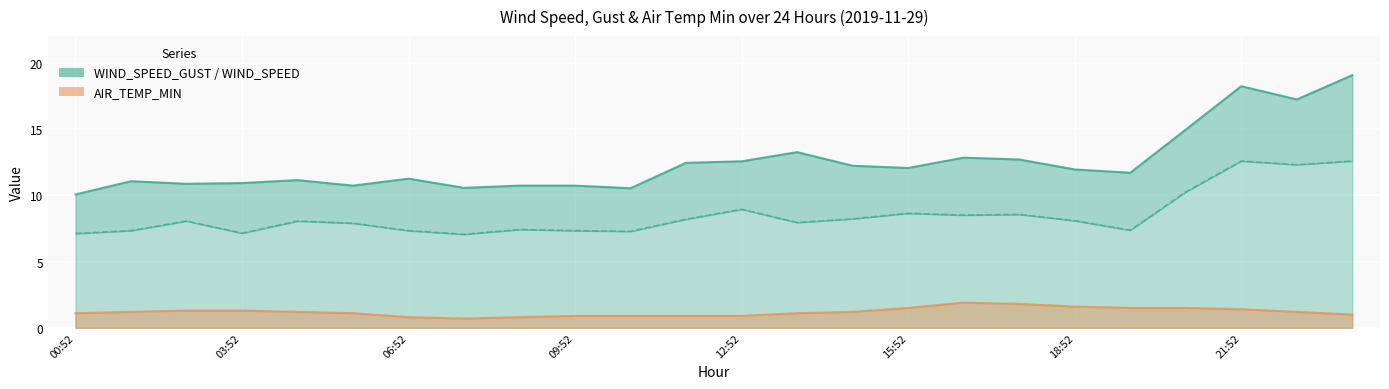

Rank the series by their average value, from highest to lowest.

WIND_SPEED_GUST, WIND_SPEED, AIR_TEMP_MIN